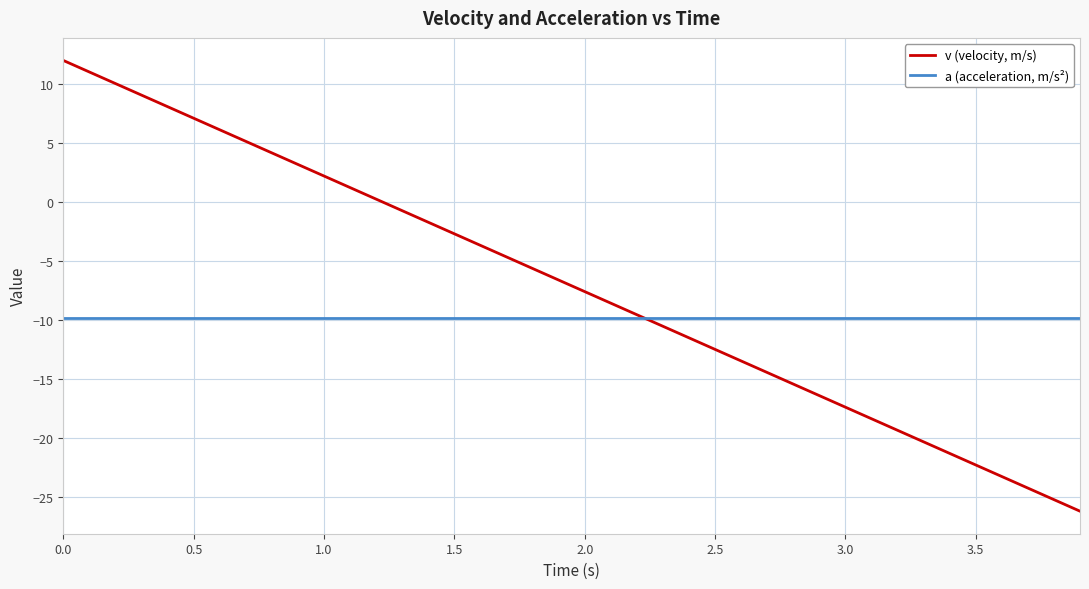

Which series has the largest range (max minus min)?

v (velocity, m/s)